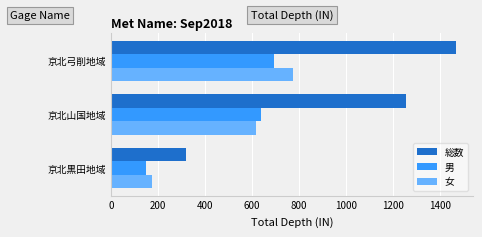

What is the approximate value of 男 at 京北黒田地域, to the nearest 10?

150